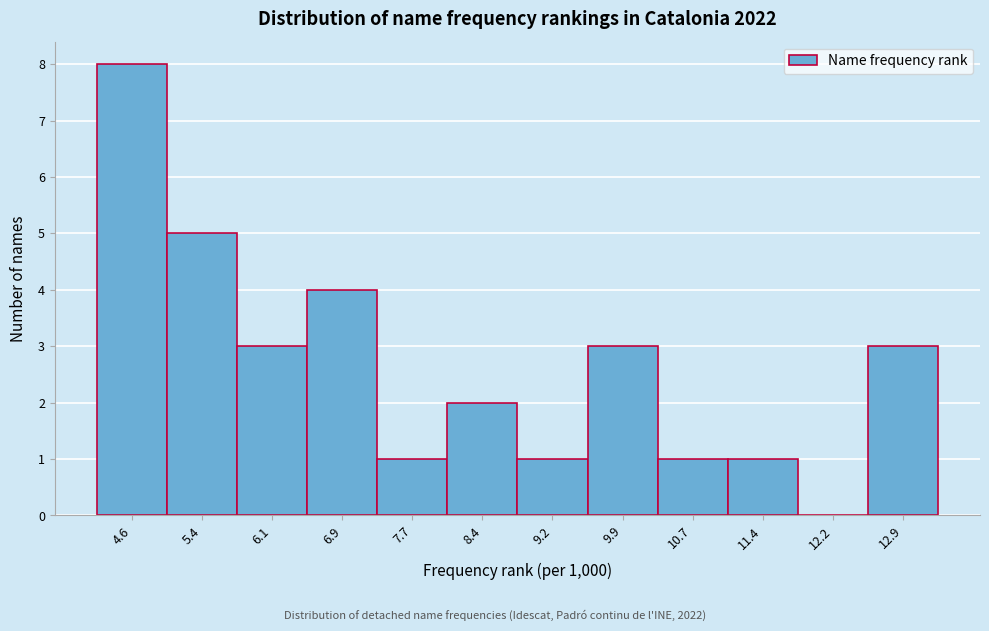

Reading left to right, list all the values displayed in this chart.

4.6=8	5.4=5	6.1=3	6.9=4	7.7=1	8.4=2	9.2=1	9.9=3	10.7=1	11.4=1	12.2=0	12.9=3